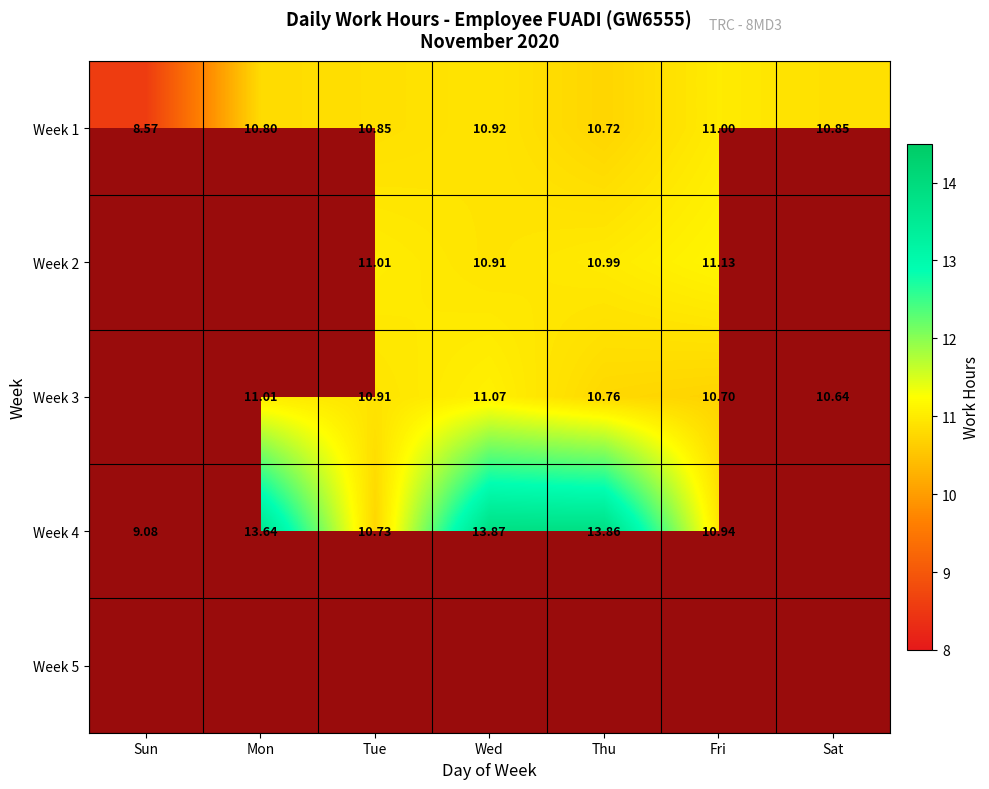

Which has a higher value, Sat or Thu?

Sat